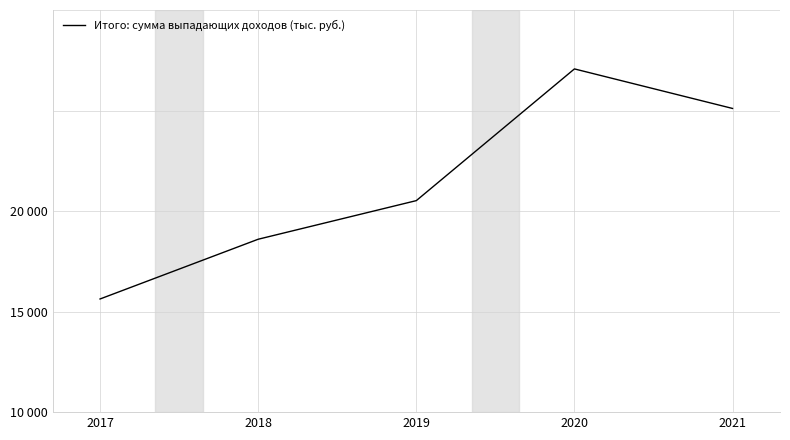

Does the chart have visible grid lines?

Yes